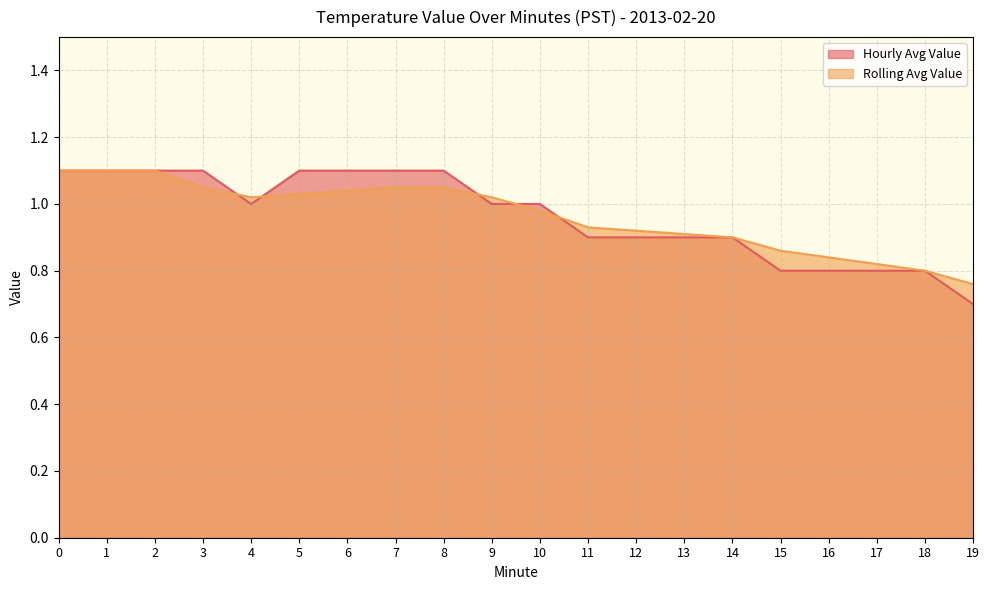

The Hourly Avg Value series shows 1.3 at 12. True or false?

False